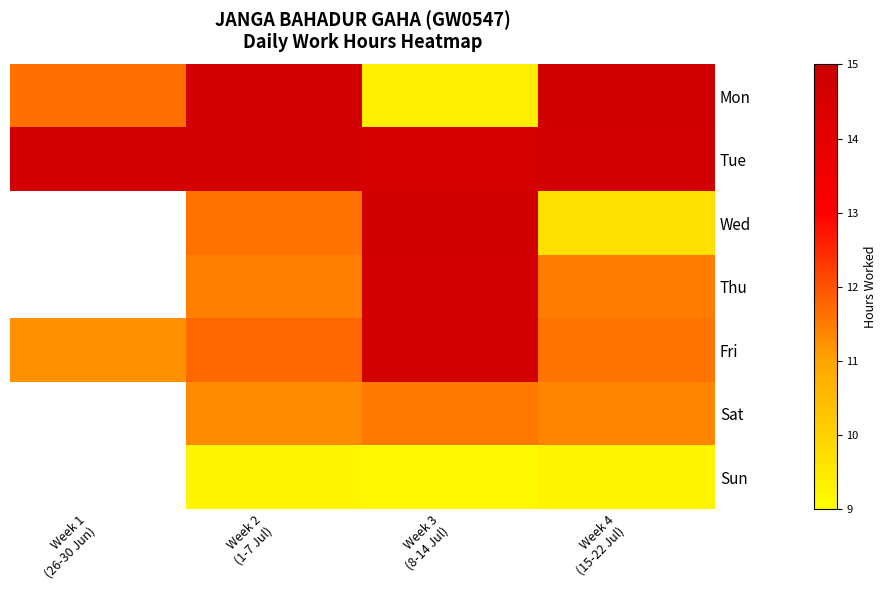

Between Week 4
(15-22 Jul) and Week 3
(8-14 Jul), which is larger?

Week 4
(15-22 Jul)